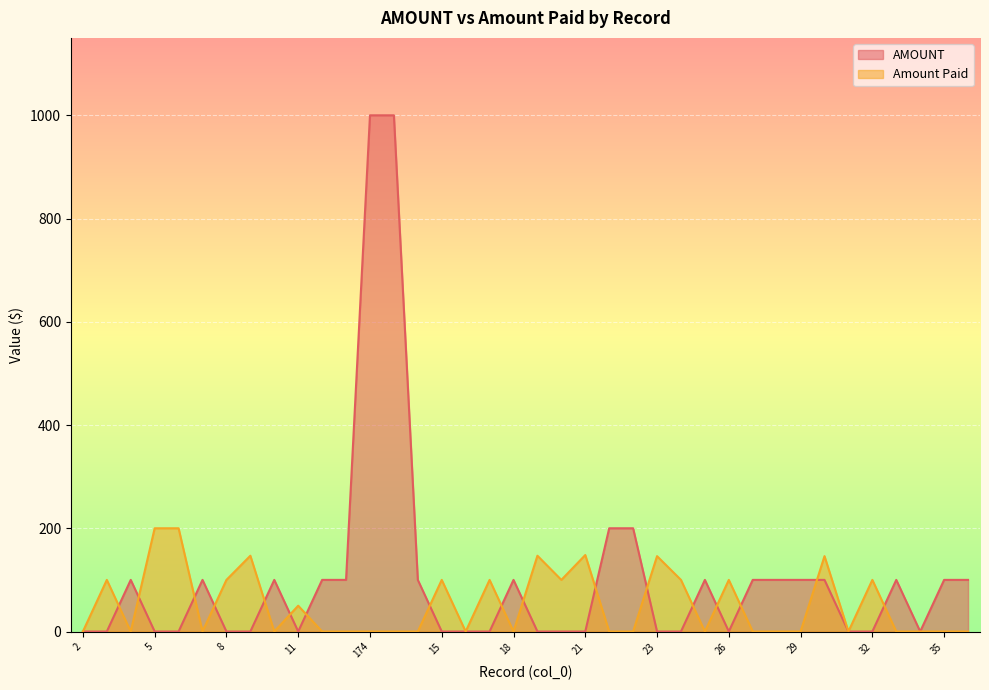

Reading left to right, transcribe all the data shown in this chart.

AMOUNT: 0.0	0.0	100.0	0.0	0.0	100.0	0.0	0.0	100.0	0.0	100.0	100.0	1000.0	1000.0	100.0	0.0	0.0	0.0	100.0	0.0	0.0	0.0	200.0	200.0	0.0	0.0	100.0	0.0	100.0	100.0	100.0	100.0	0.0	0.0	100.0	0.0	100.0	100.0
Amount Paid: 0.0	100.0	0.0	200.0	200.0	0.0	100.0	146.8	0.0	50.0	0.0	0.0	0.0	0.0	0.0	100.0	0.0	100.0	0.0	146.8	100.0	148.2	0.0	0.0	146.0	100.0	0.0	100.0	0.0	0.0	0.0	146.0	0.0	100.0	0.0	0.0	0.0	0.0